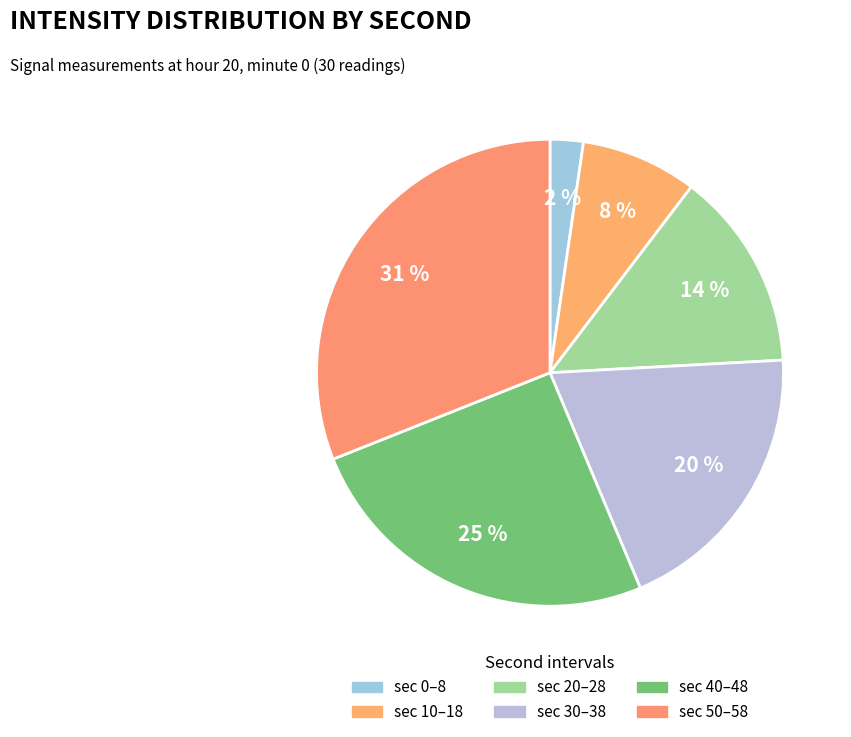

Count the number of slices in the pie.

6